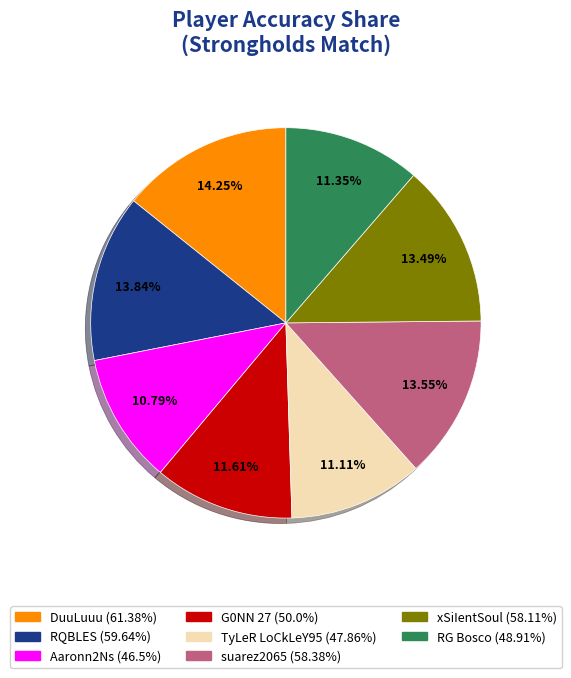

How many segments does this pie chart have?

8